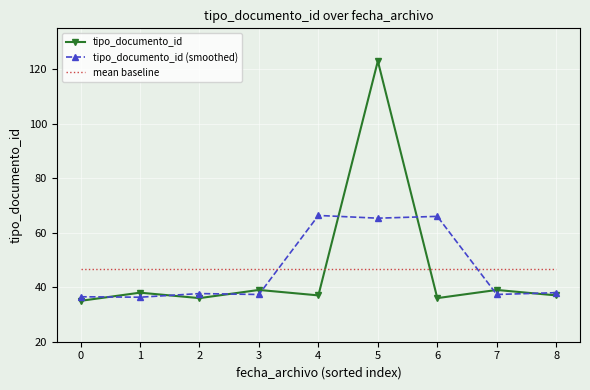

What is the smallest value displayed?

35.0